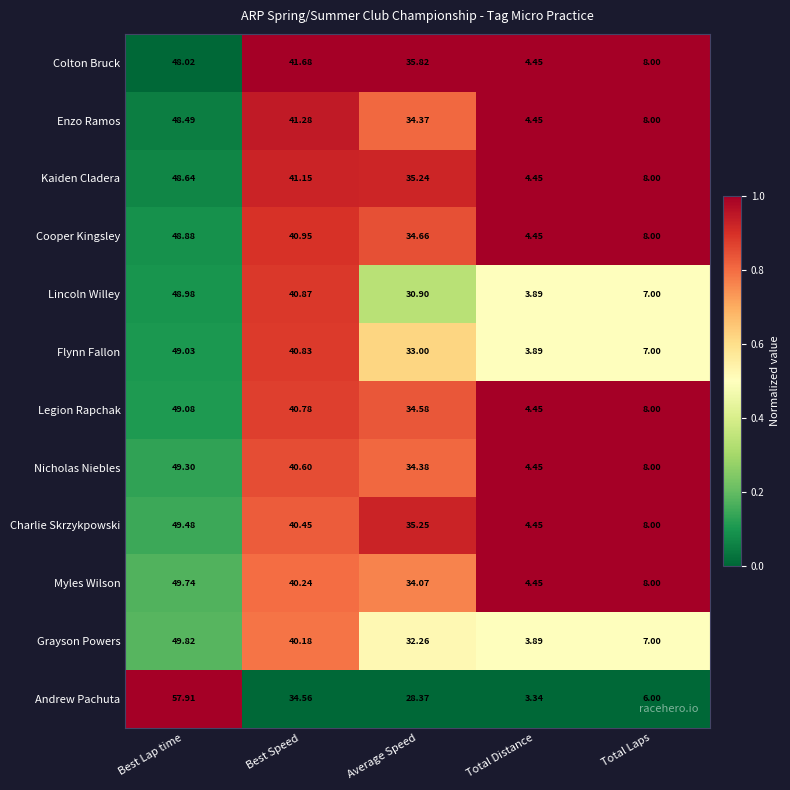

Is the value of Lincoln Willey at Total Laps greater than the value of Legion Rapchak at Total Distance?

Yes